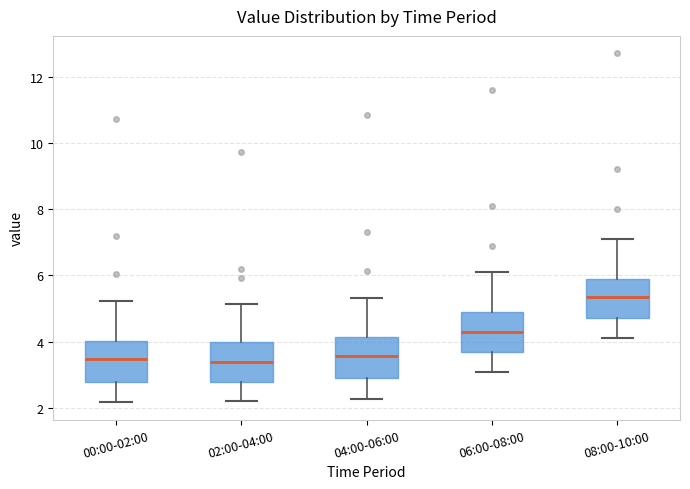

Reading left to right, read every box against the y-axis: the position of its median line, the range the box covers, and the ends of its whiskers. The values are not printed on the chart, so give them approximately, as read against the axis.

00:00-02:00: median 3.4, box 2.8 to 4.0, whiskers 2.2 to 5.2
02:00-04:00: median 3.4, box 2.8 to 4.0, whiskers 2.2 to 5.2
04:00-06:00: median 3.6, box 2.8 to 4.2, whiskers 2.2 to 5.4
06:00-08:00: median 4.4, box 3.6 to 5.0, whiskers 3.2 to 6.2
08:00-10:00: median 5.4, box 4.8 to 6.0, whiskers 4.2 to 7.2